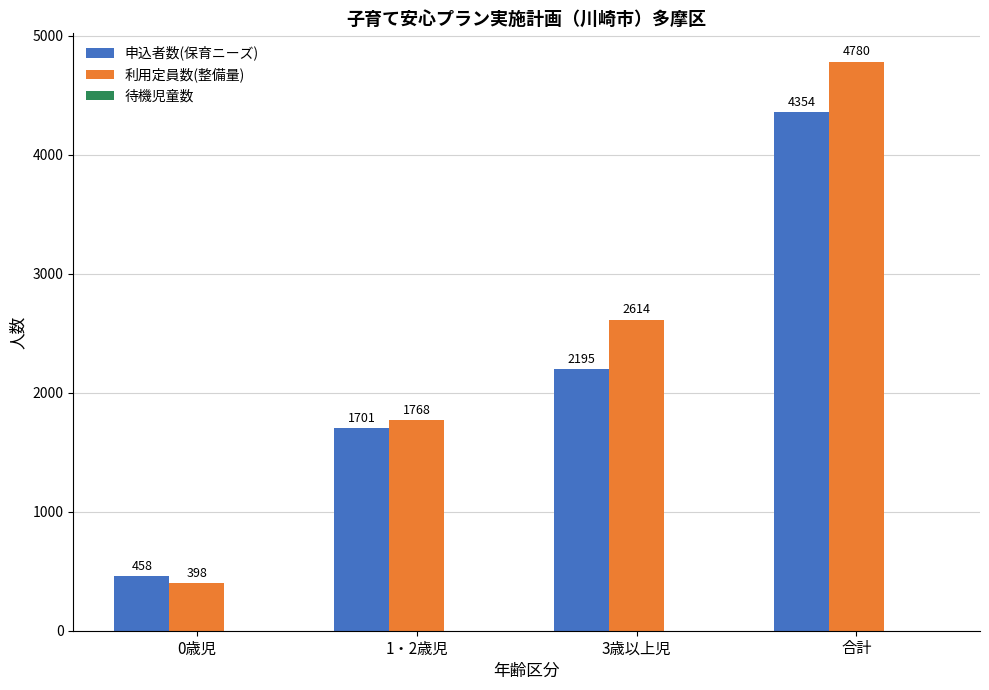

What is the sum of the 利用定員数(整備量) values at 1・2歳児 and 合計?

6548